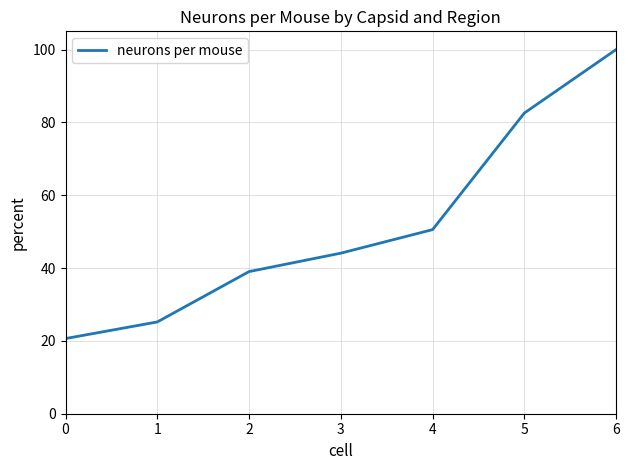

Rank the categories by value from lowest to highest.

0, 1, 2, 3, 4, 5, 6